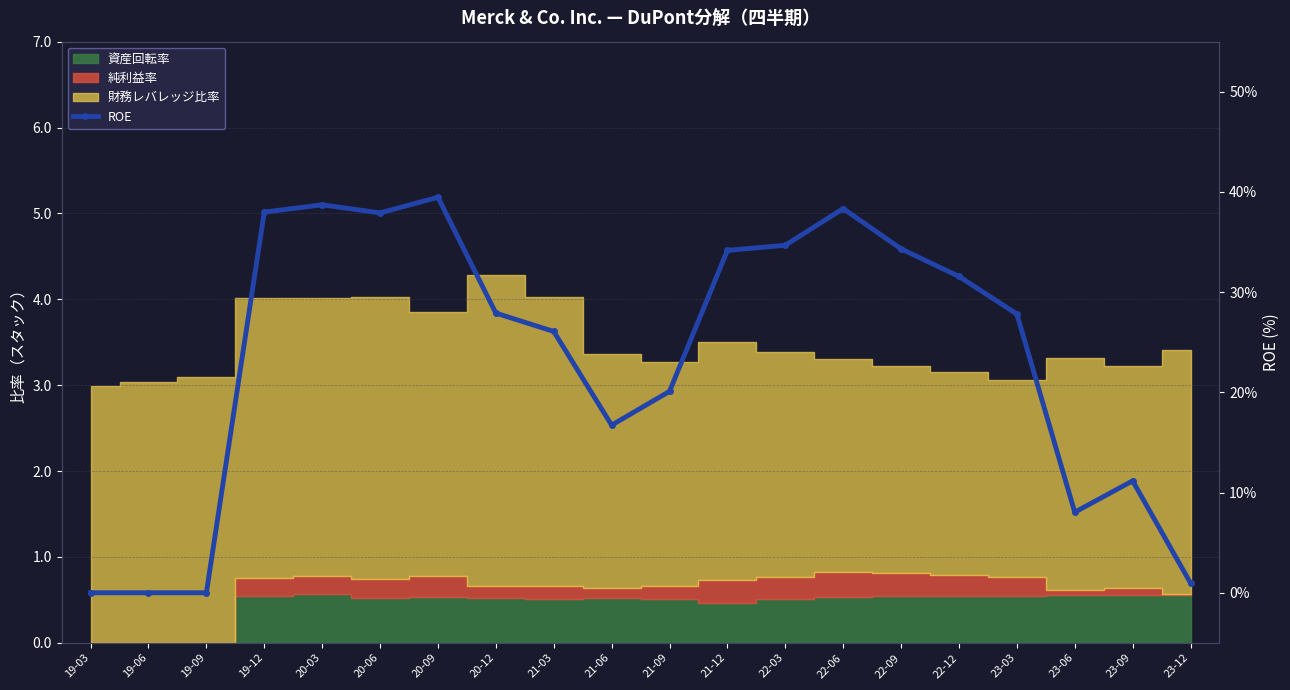

List the labels in order of value, smallest first.

19-03, 19-06, 19-09, 23-12, 23-06, 23-09, 21-06, 21-09, 21-03, 23-03, 20-12, 22-12, 21-12, 22-09, 22-03, 20-06, 19-12, 22-06, 20-03, 20-09